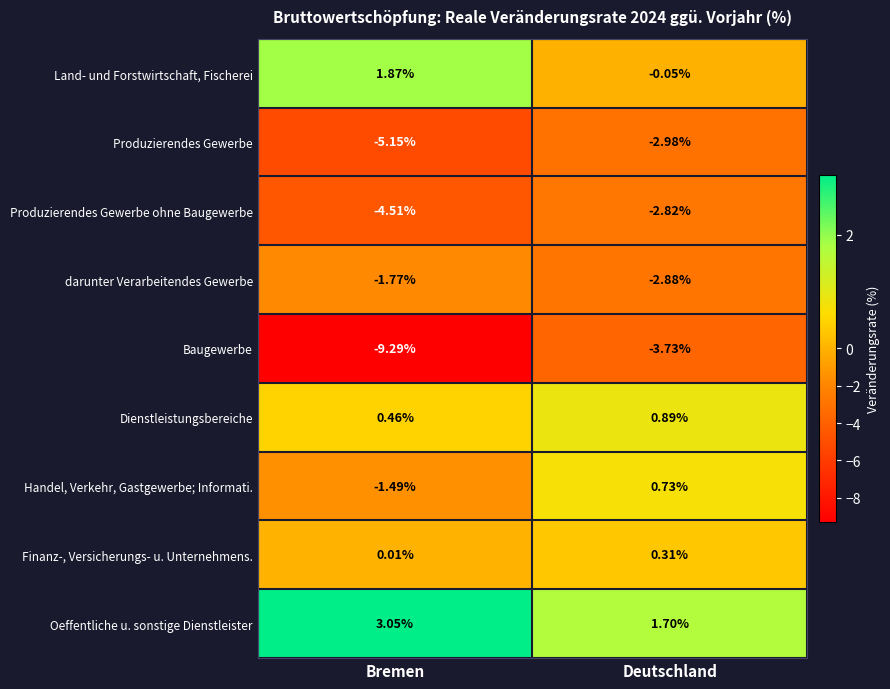

Where is Oeffentliche u. sonstige Dienstleister nearest to the value 2?

Deutschland